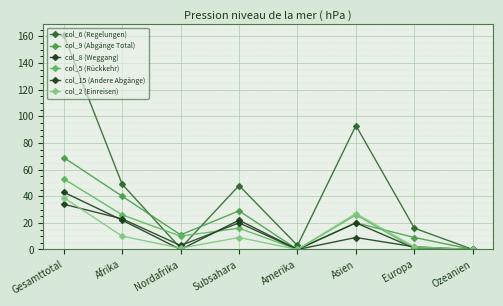

At Gesamttotal, list the series in order from largest to smallest.

col_6 (Regelungen), col_9 (Abgänge Total), col_5 (Rückkehr), col_8 (Weggang), col_2 (Einreisen), col_15 (Andere Abgänge)